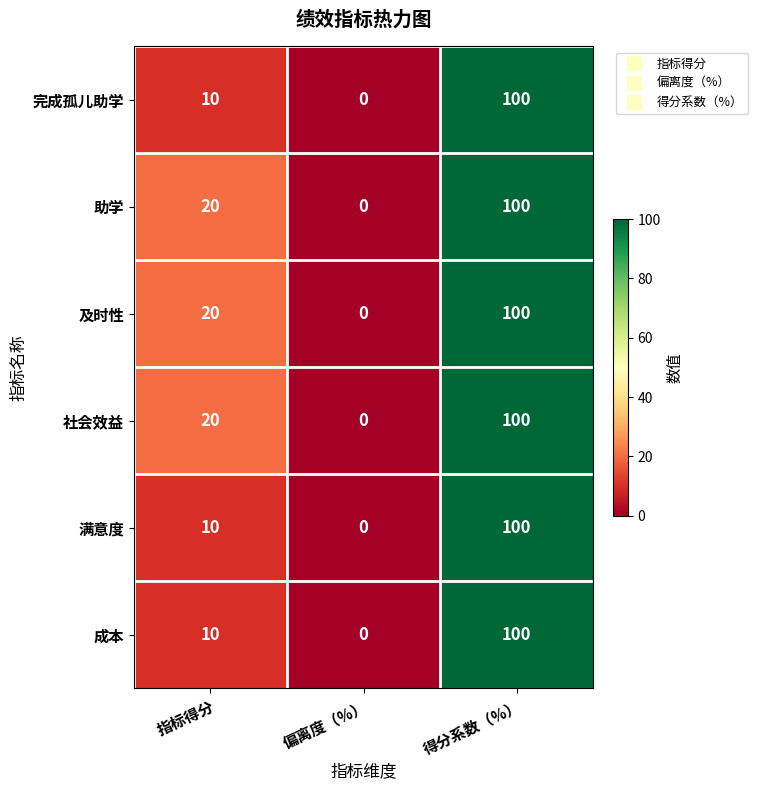

Rank the categories by 成本 value from lowest to highest.

偏离度（%）, 指标得分, 得分系数（%）